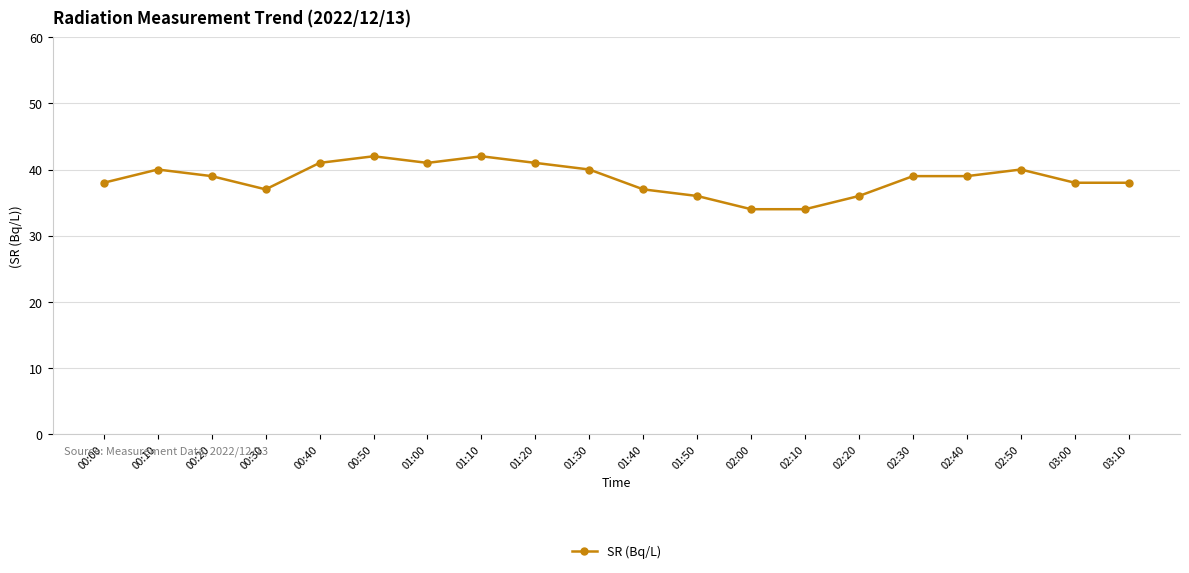

Reading left to right, list all the values displayed in this chart.

00:00=38	00:10=40	00:20=39	00:30=37	00:40=41	00:50=42	01:00=41	01:10=42	01:20=41	01:30=40	01:40=37	01:50=36	02:00=34	02:10=34	02:20=36	02:30=39	02:40=39	02:50=40	03:00=38	03:10=38